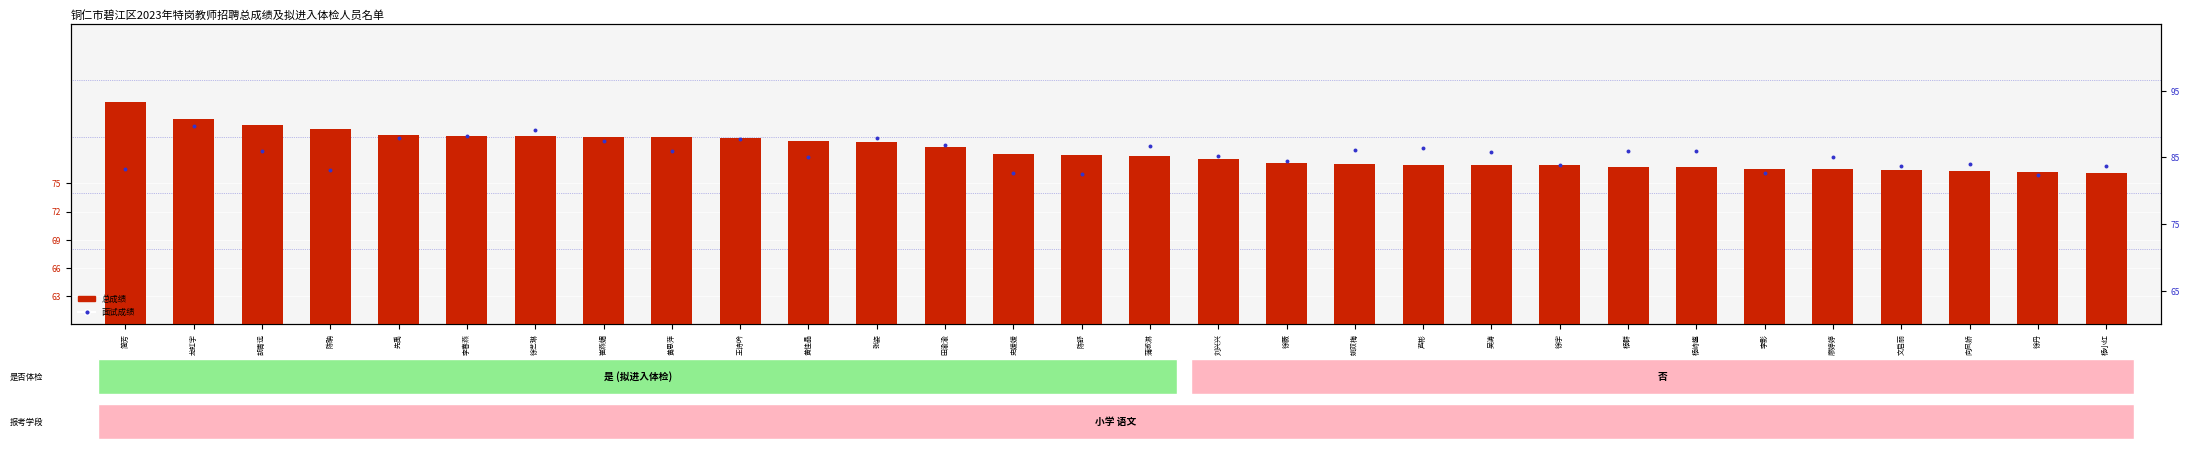

Is the value of 总成绩 at 史媛媛 greater than the value of 面试成绩 at 杨峙鋆?

No